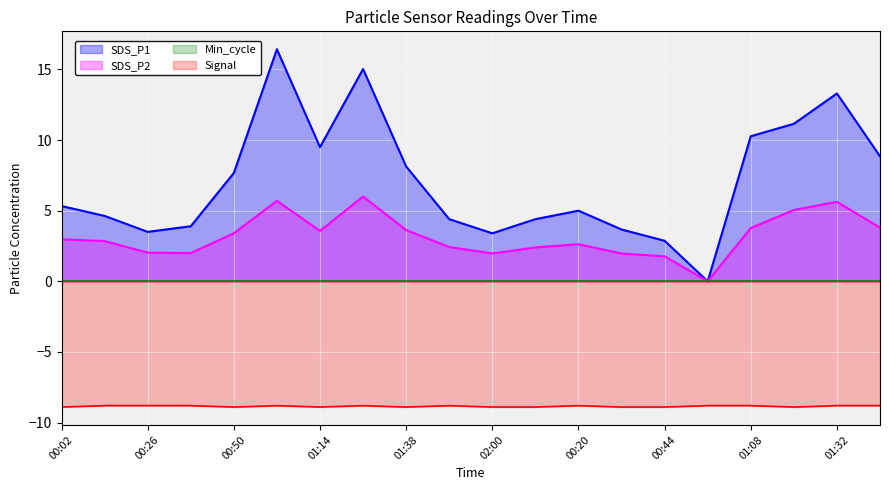

True or false: SDS_P1_line and Signal_line intersect in this chart.

False